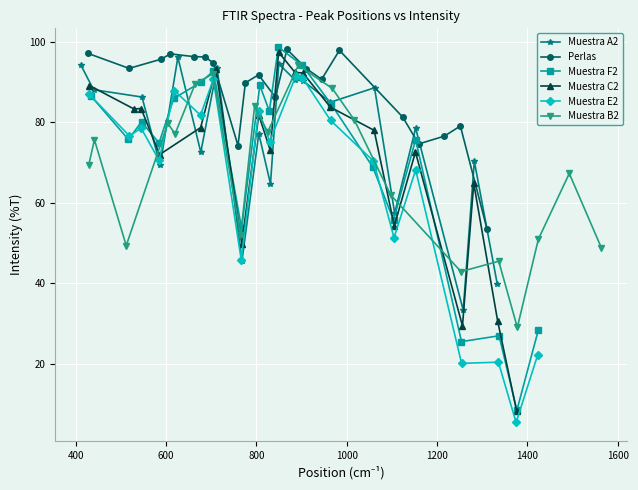

What is the value of the Muestra F2 point at the 4th from the left?

74.8